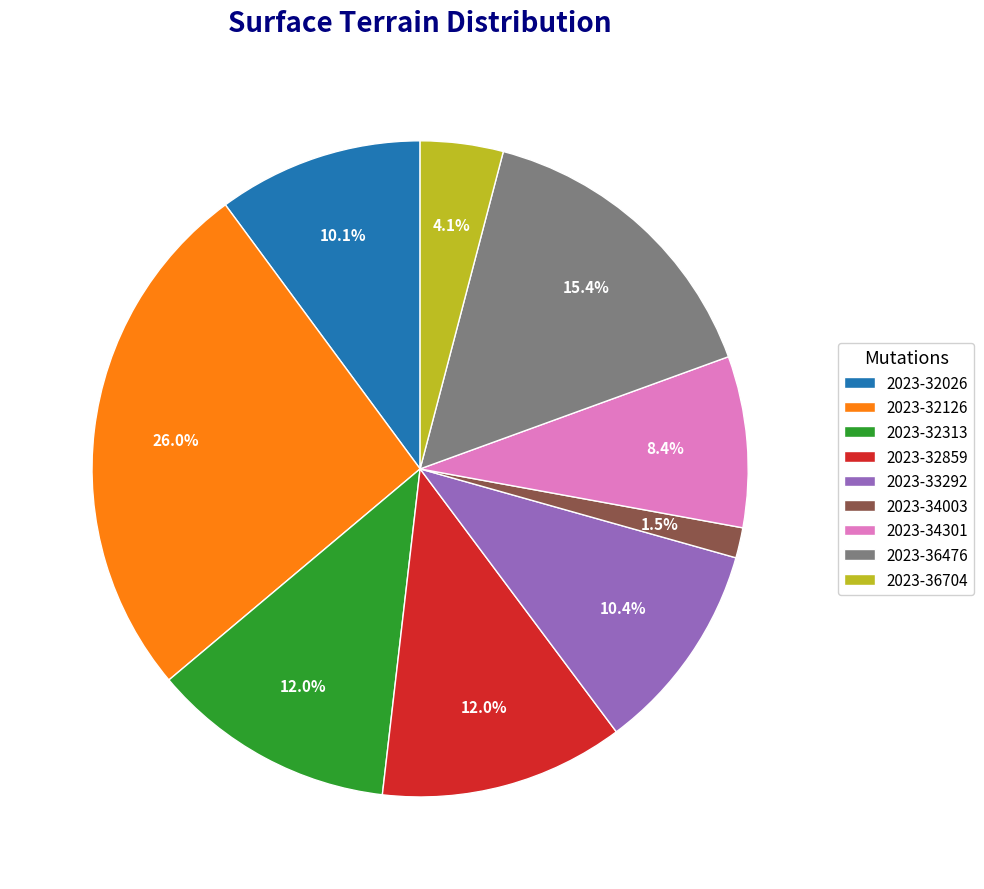

Combined, do 2023-36704 and 2023-32313 account for over 50%?

No